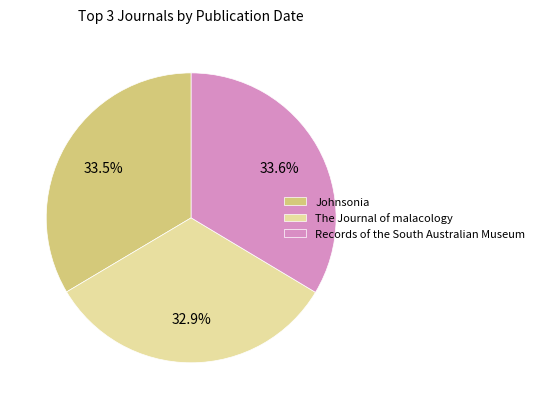

To the nearest percent, what percentage of the pie is Records of the South Australian Museum?

34%